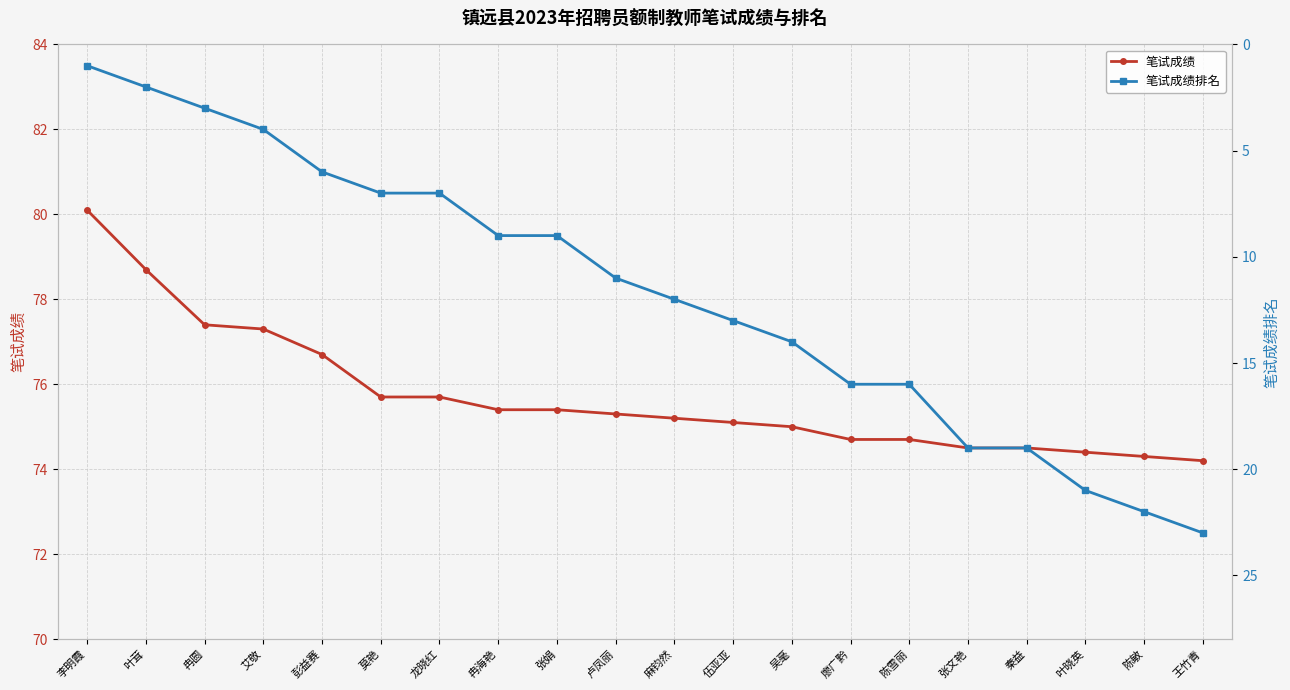

What is the average value of the 笔试成绩排名 series?

11.7